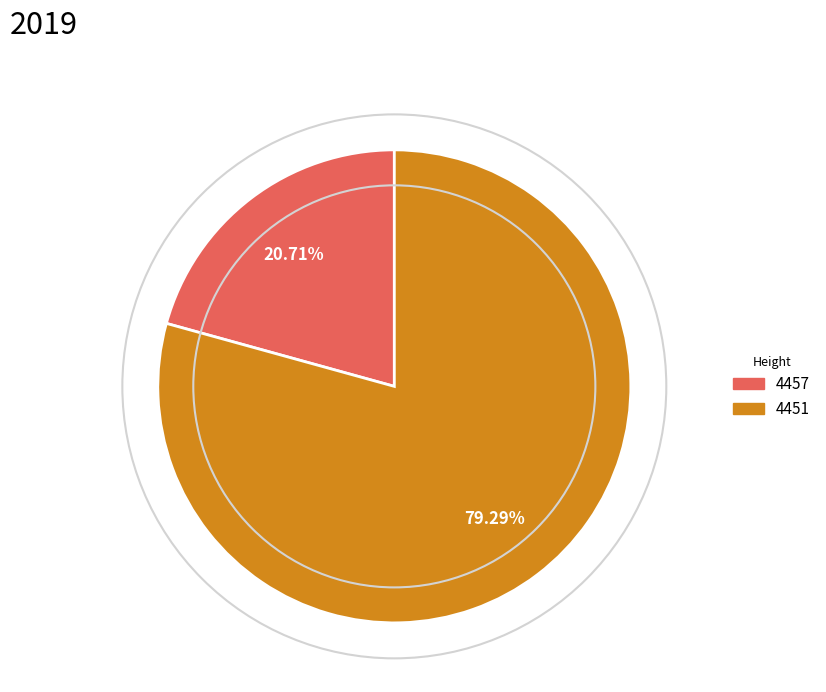

To the nearest percent, what portion does 4457 represent?

21%